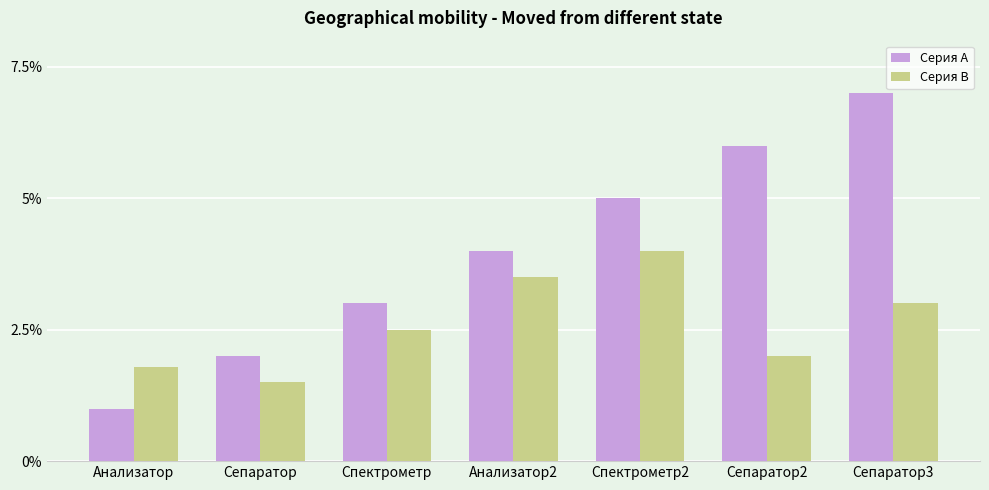

What position from the left is Анализатор?

1